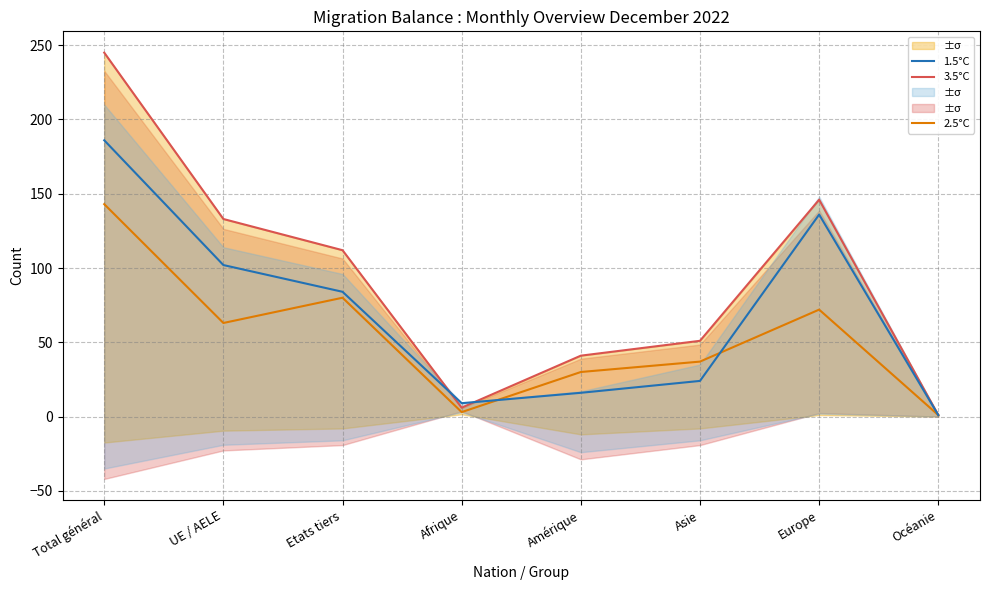

Is it true that 3.5°C equals 34 at Asie?

False